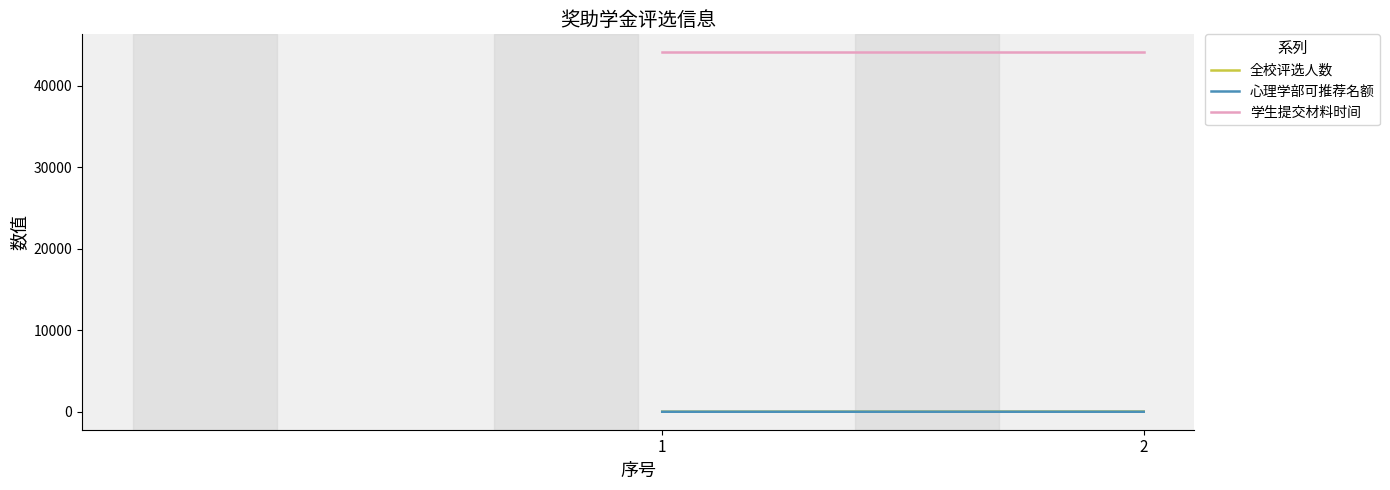

The 心理学部可推荐名额 series shows 1 at 2. True or false?

False